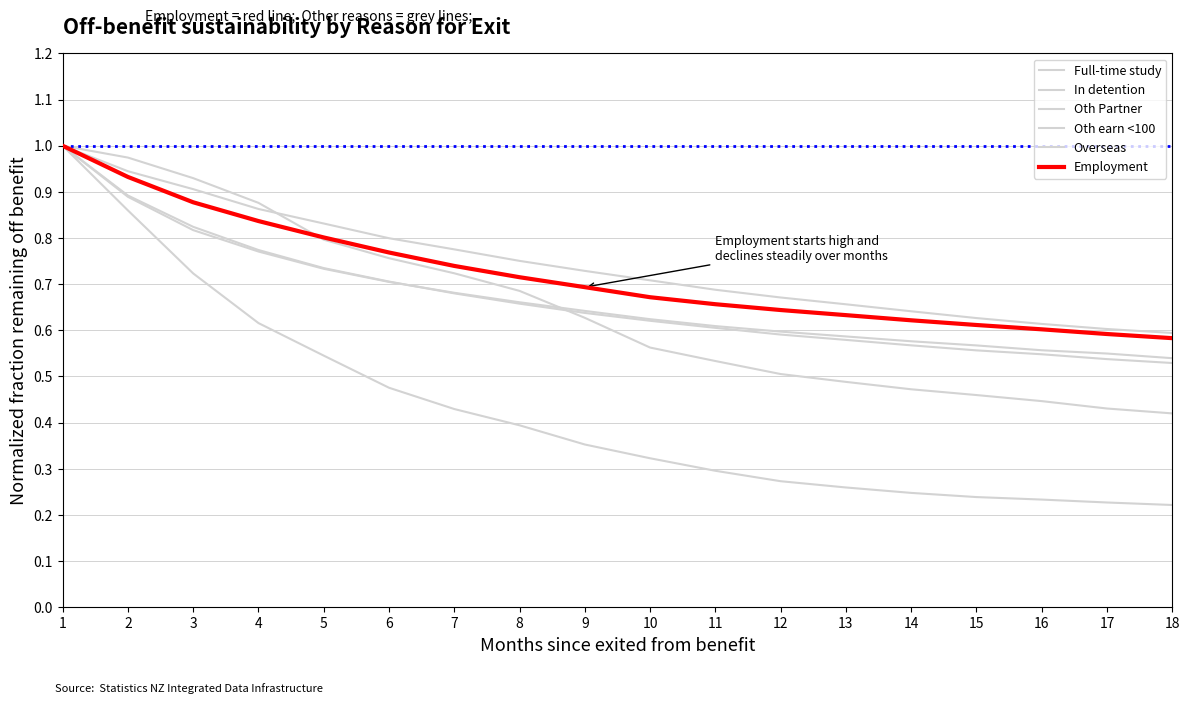

Does the chart display data point markers on the line(s)?

No